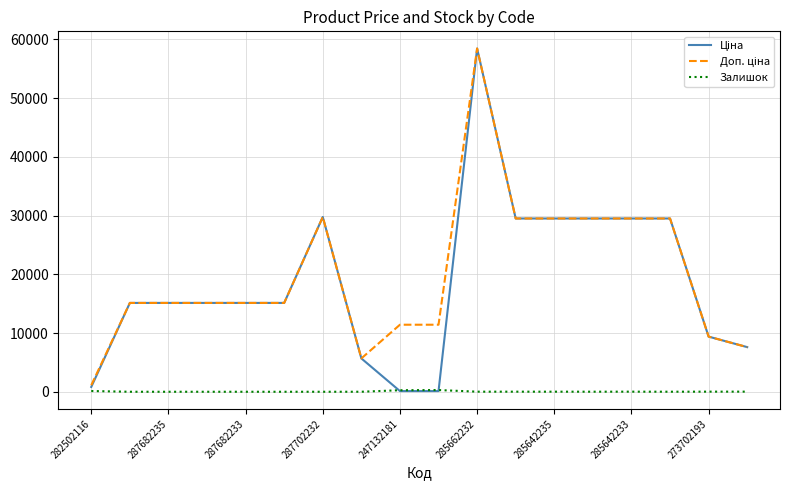

What is the maximum value shown in the chart?

58426.5